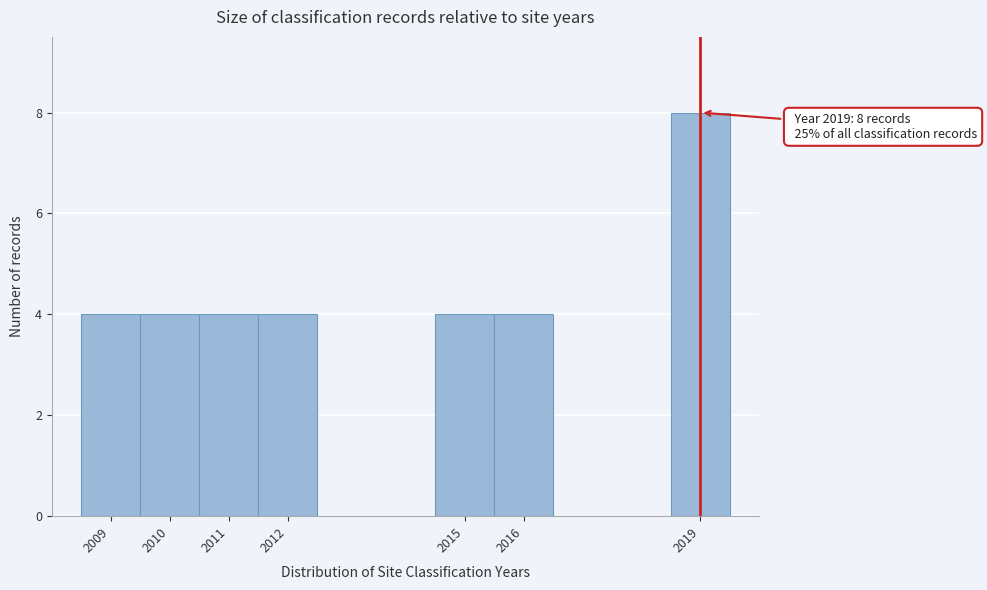

Which range on the x-axis has the tallest bar?

2018.5 to 2019.5